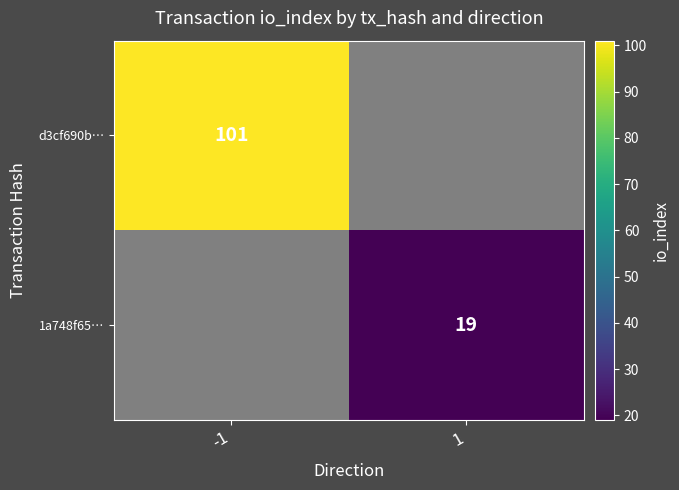

Is the value of 1a748f65… at 1 greater than the value of d3cf690b… at -1?

No